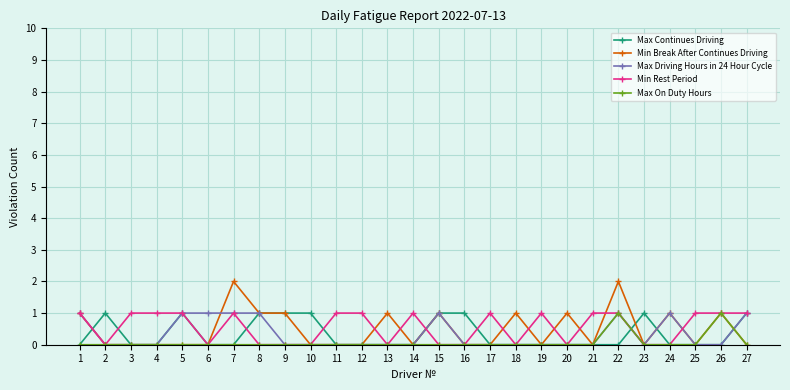

How many Max On Duty Hours values are between 0 and 1?

27